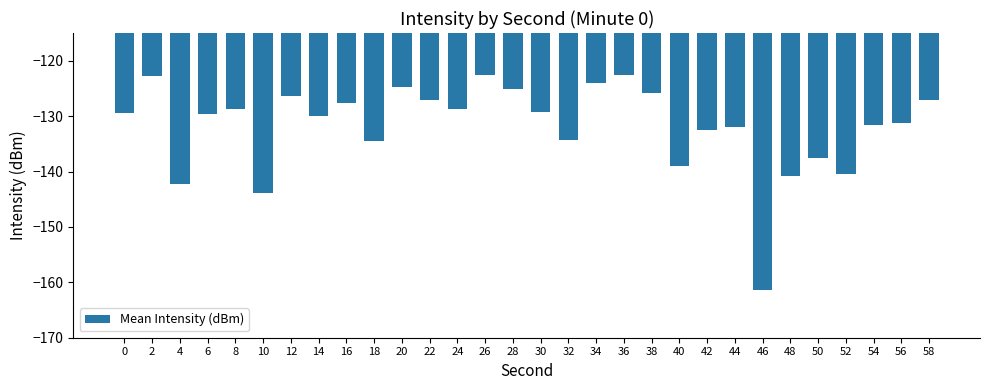

Which label corresponds to the smallest value in the chart?

46